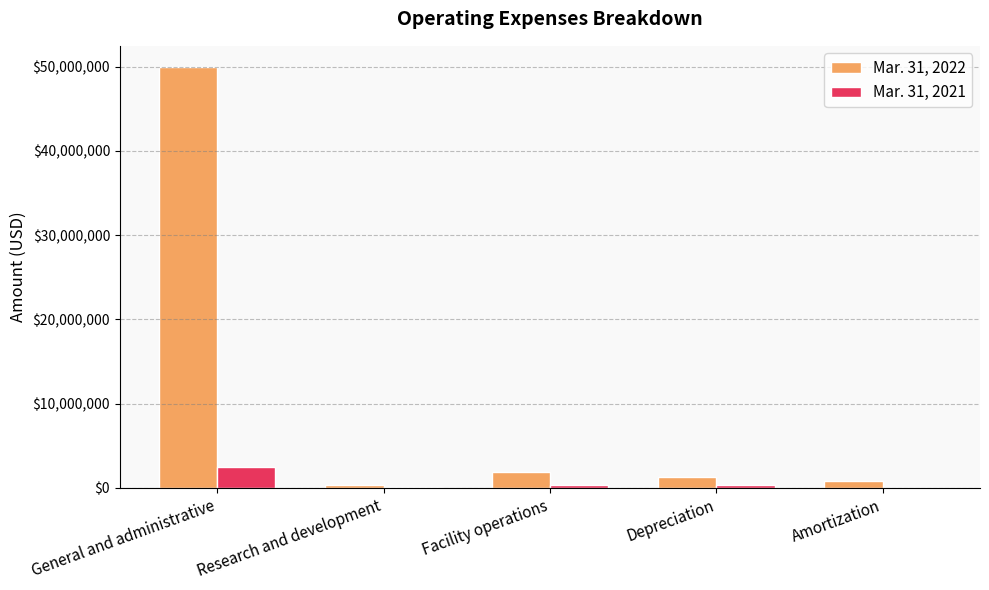

Is it true that Mar. 31, 2022 equals 80346799 at General and administrative?

False